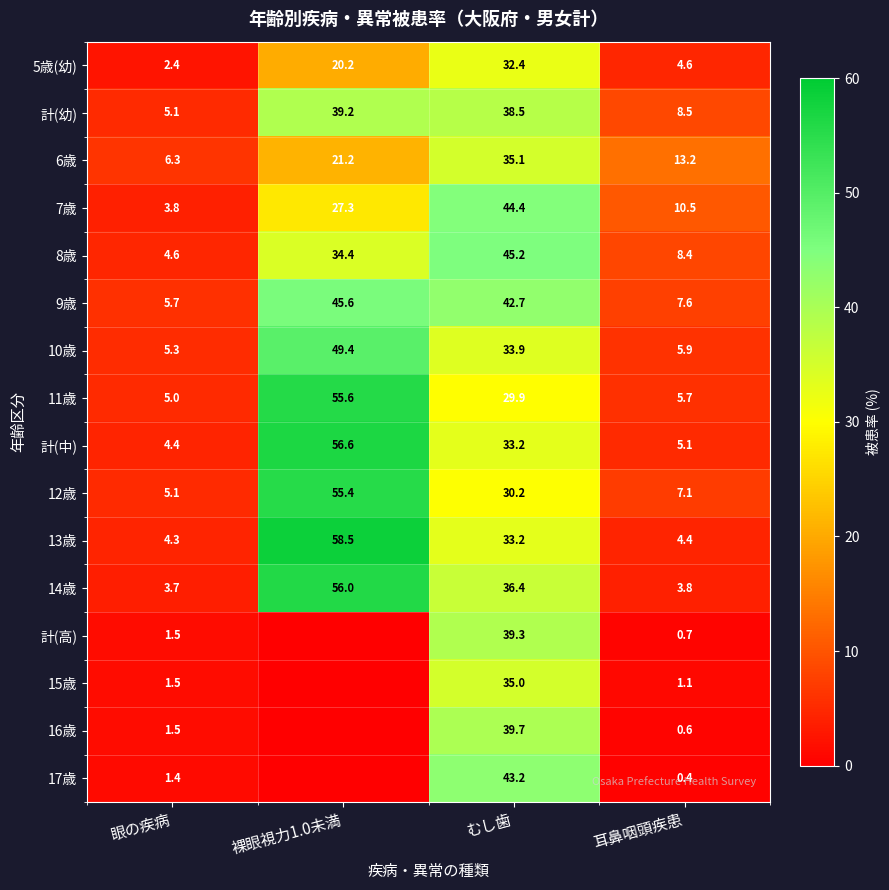

What is the difference between the 7歳 values at 耳鼻咽頭疾患 and 裸眼視力1.0未満?

16.8